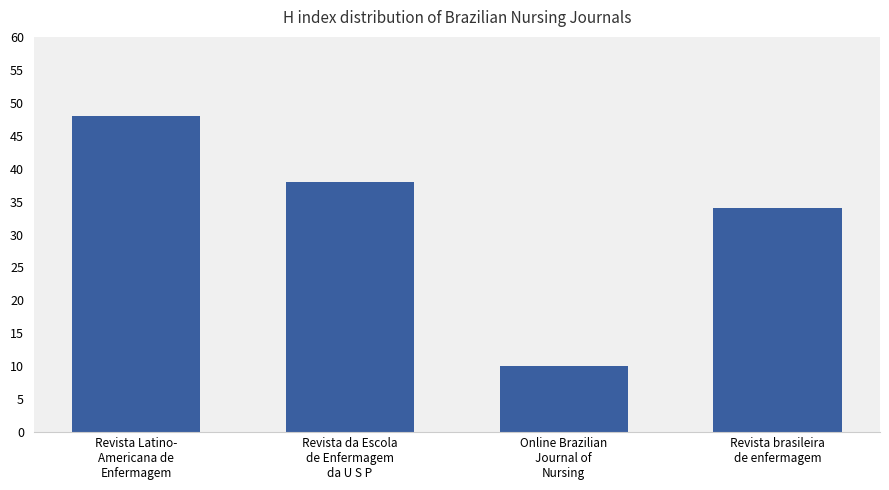

Is it true that the value at Revista Latino-
Americana de
Enfermagem is 48?

True